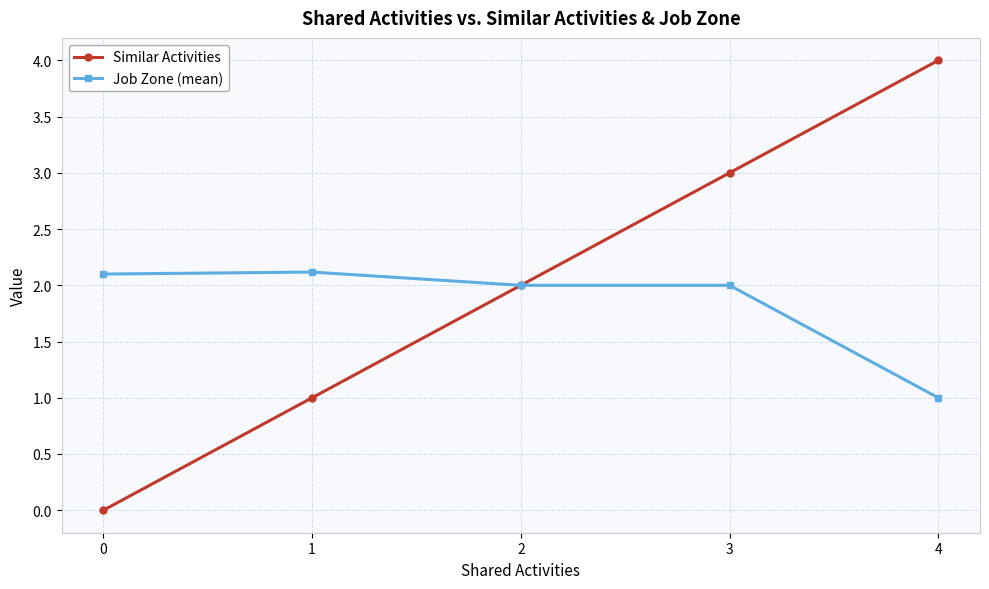

True or false: Job Zone (mean) has a value of 2.1 at 1.

True